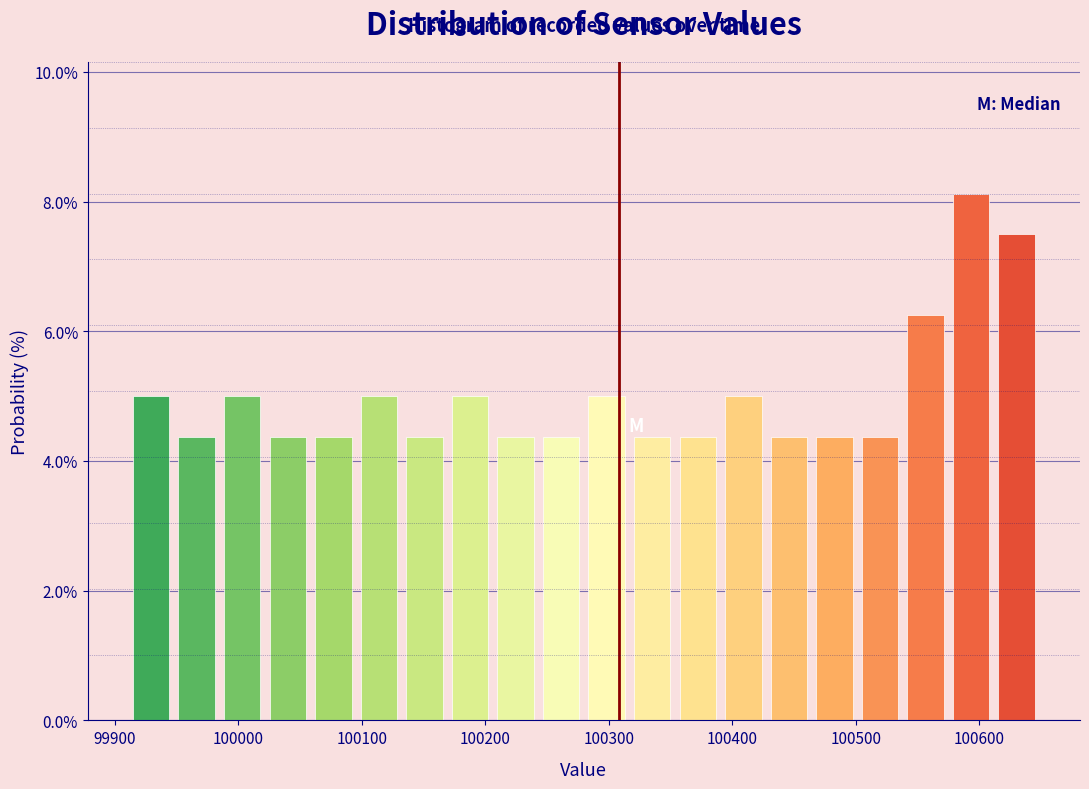

Read against the x-axis, roughly where is the centre of the tallest bar?

100590